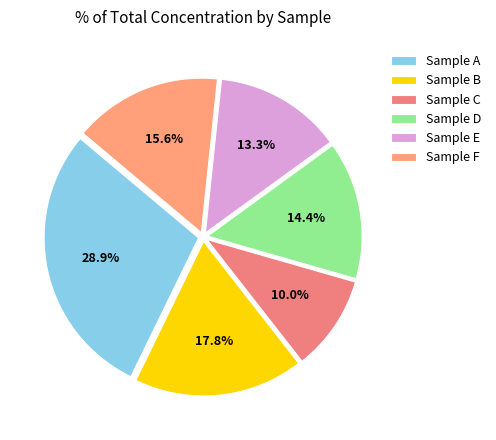

Which has a higher value, Sample D or Sample A?

Sample A